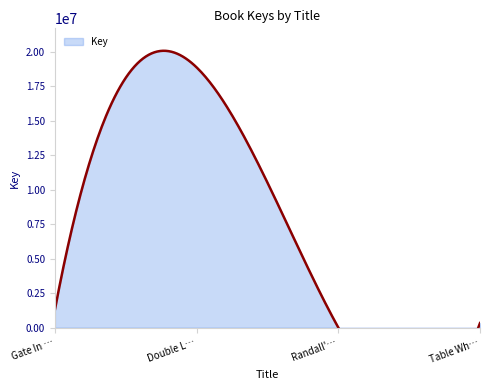

List the labels in order of value, smallest first.

Randall's Wall, Table Where Rich People Sit, Gate In The Wall, Double Life of Zoe Flynn